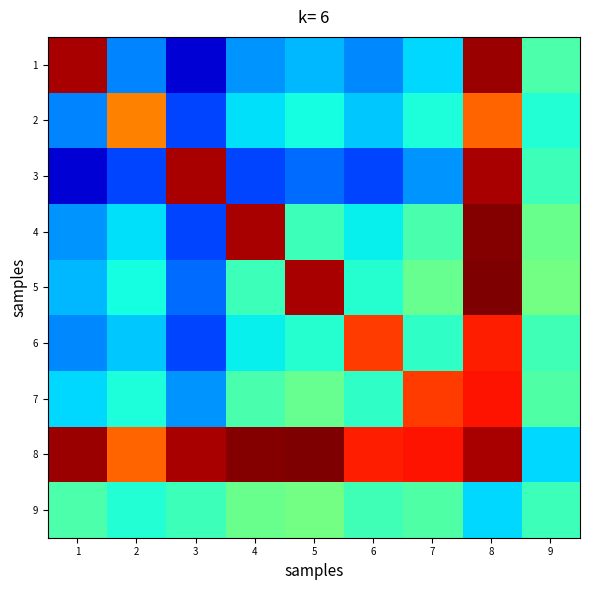

Reading right to left, what are all the values shown in this chart?

1: 9=11.6	8=25.3	7=8.8	6=6.8	5=8.0	4=7.0	3=2.0	2=6.6	1=25.0
2: 9=10.2	8=20.8	7=10.0	6=8.4	5=9.8	4=9.0	3=5.0	2=20.0	1=6.6
3: 9=11.0	8=25.0	7=7.0	6=5.0	5=6.0	4=5.0	3=25.0	2=5.0	1=2.0
4: 9=12.4	8=25.8	7=11.4	6=9.4	5=11.0	4=25.0	3=5.0	2=9.0	1=7.0
5: 9=12.7	8=26.0	7=12.3	6=10.3	5=25.0	4=11.0	3=6.0	2=9.8	1=8.0
6: 9=11.1	8=22.8	7=10.6	6=22.0	5=10.3	4=9.4	3=5.0	2=8.4	1=6.8
7: 9=11.6	8=23.1	7=22.0	6=10.6	5=12.3	4=11.4	3=7.0	2=10.0	1=8.8
8: 9=8.8	8=25.0	7=23.1	6=22.8	5=26.0	4=25.8	3=25.0	2=20.8	1=25.3
9: 9=11.0	8=8.8	7=11.6	6=11.1	5=12.7	4=12.4	3=11.0	2=10.2	1=11.6